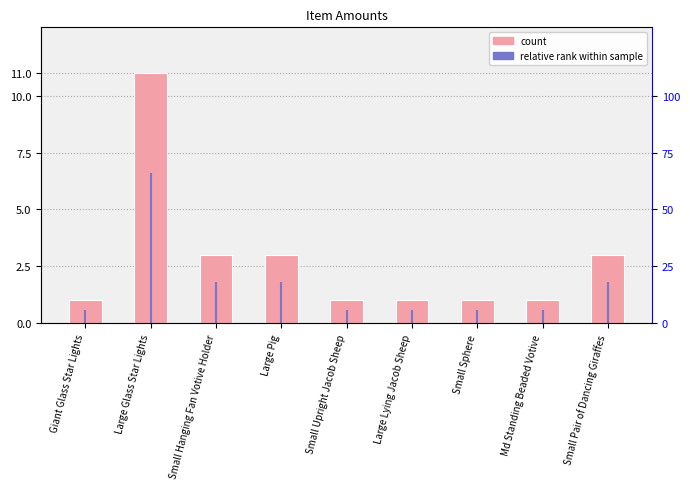

Reading left to right, what are all the values shown in this chart?

1	11	3	3	1	1	1	1	3